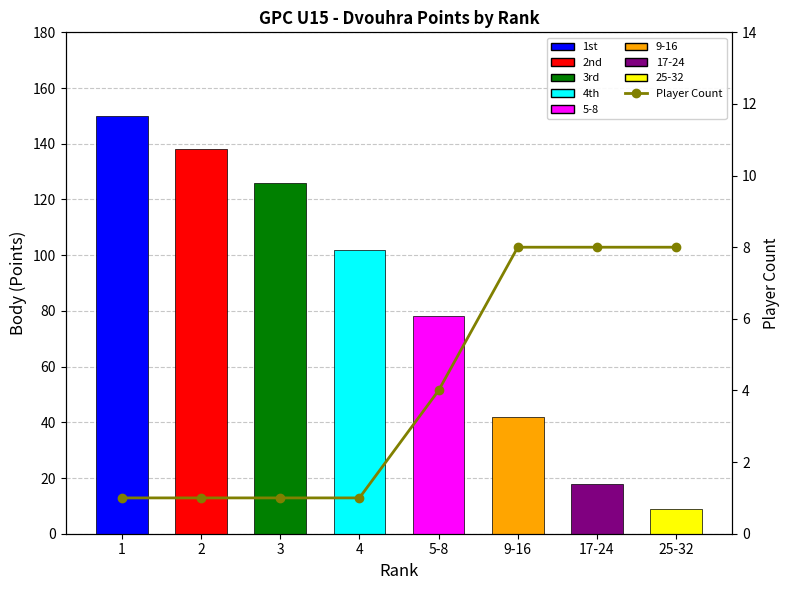

At how many categories does at least one series exceed 120?

3